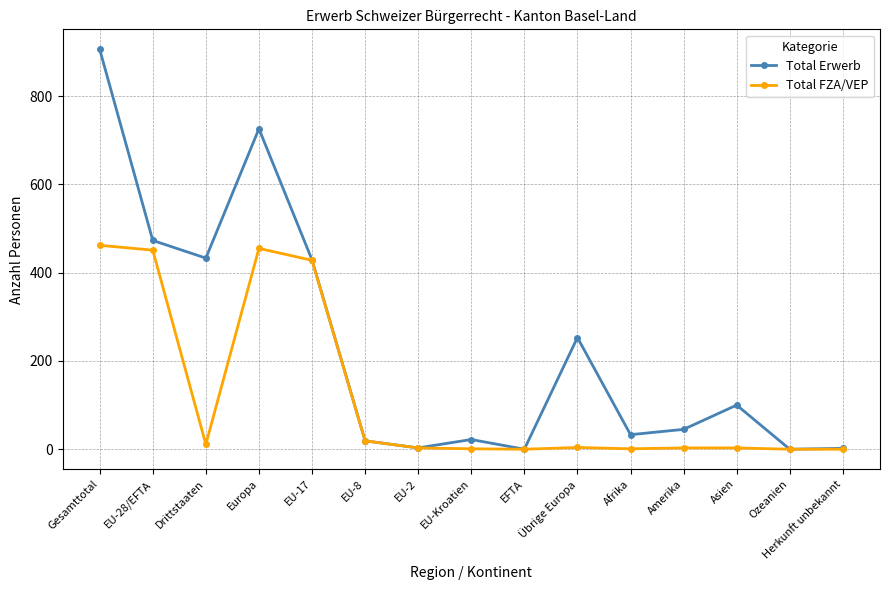

Which label corresponds to the largest value in the chart?

Gesamttotal